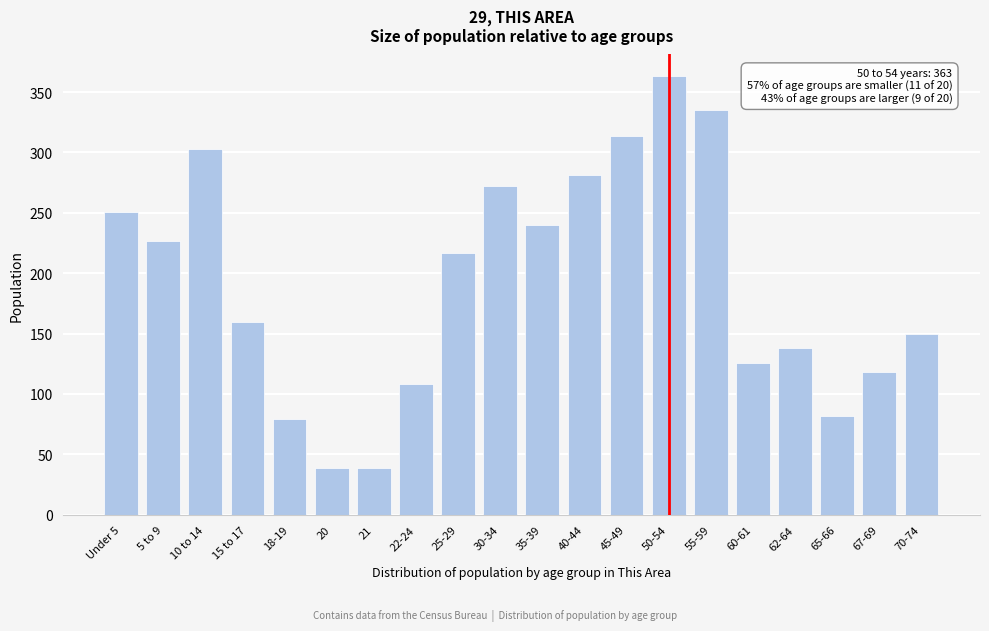

Reading right to left, what are all the values shown in this chart?

70-74=150	67-69=118	65-66=82	62-64=138	60-61=126	55-59=335	50-54=363	45-49=314	40-44=281	35-39=240	30-34=272	25-29=217	22-24=108	21=39	20=39	18-19=79	15 to 17=160	10 to 14=303	5 to 9=227	Under 5=251